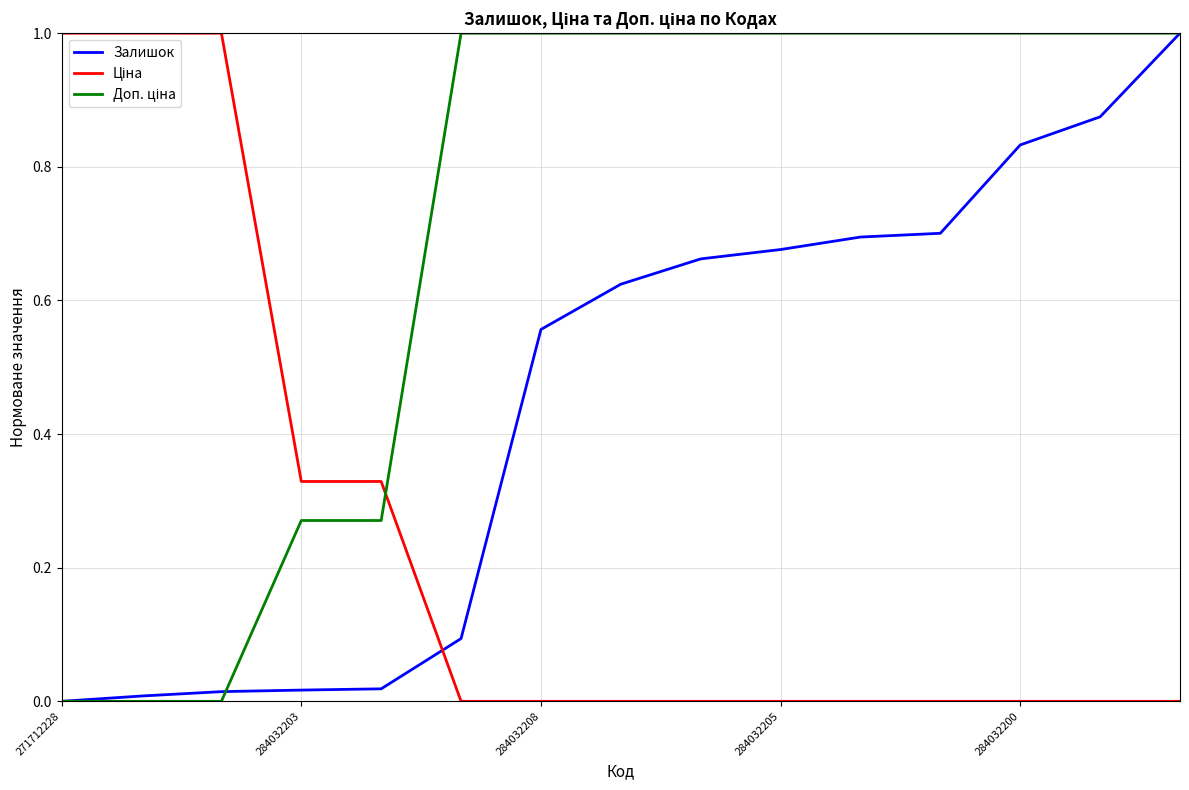

Is this an area chart (filled region under the line)?

No